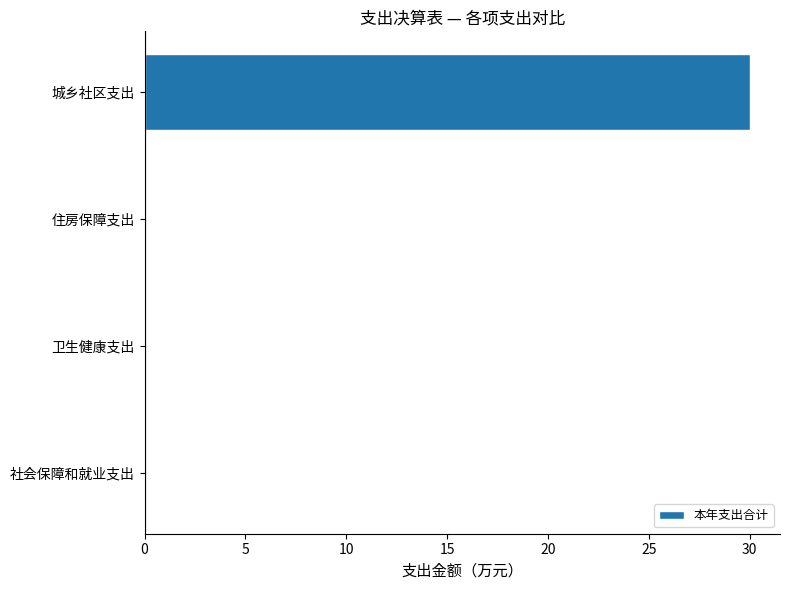

What is the average value?

8